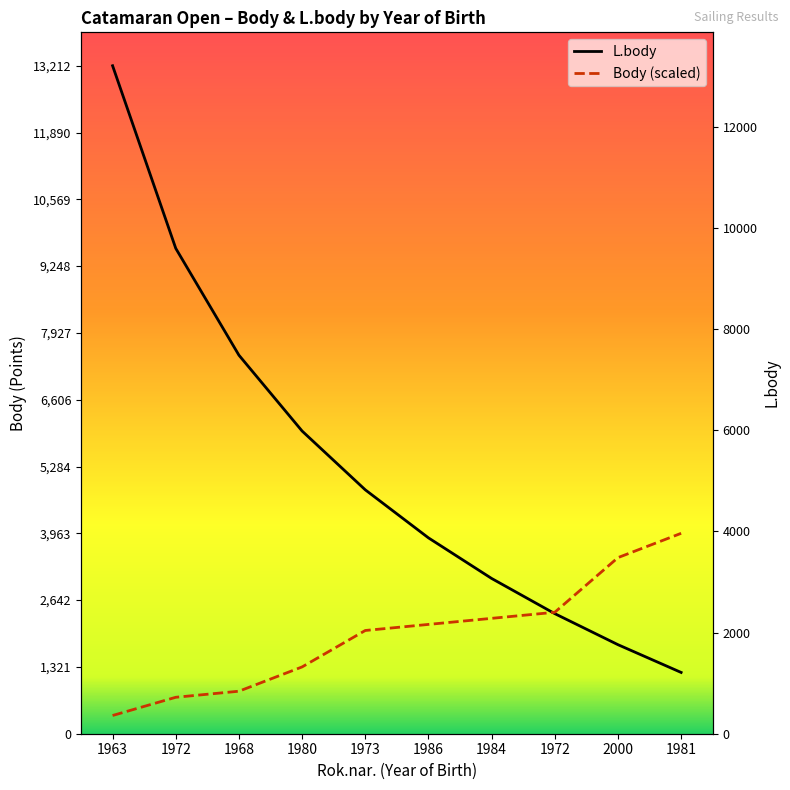

The value of Body (scaled) at 1972 is 720.7. True or false?

True